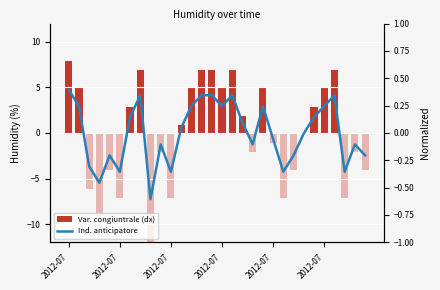

Which series has the largest total across all categories?

Var. congiuntrale (dx)